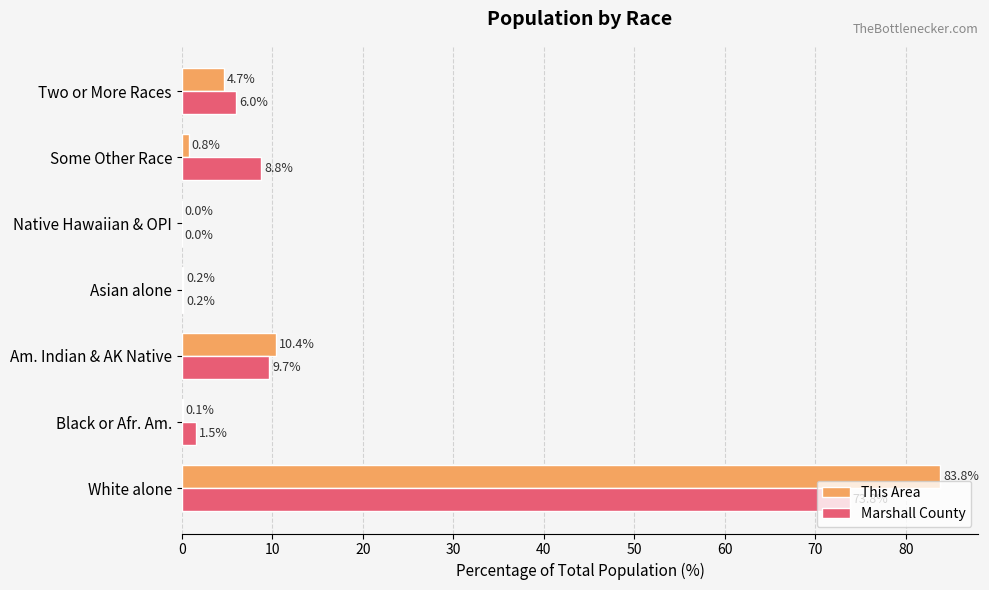

What is the maximum value for Marshall County?

73.8